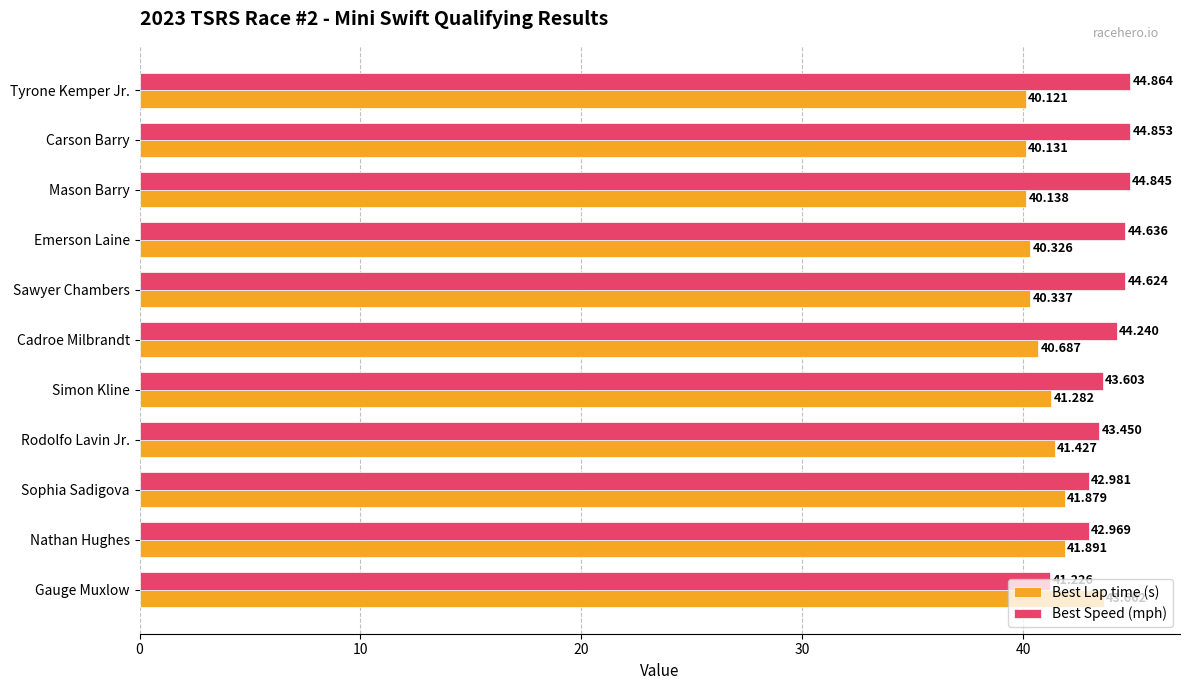

Rank the series by their maximum value, from highest to lowest.

Best Speed (mph), Best Lap time (s)